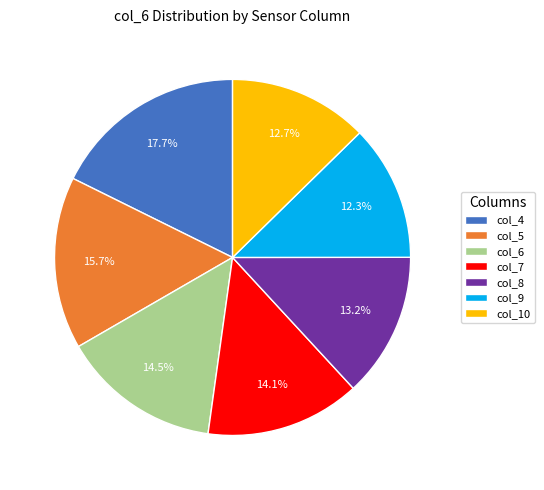

Between col_8 and col_5, which is larger?

col_5